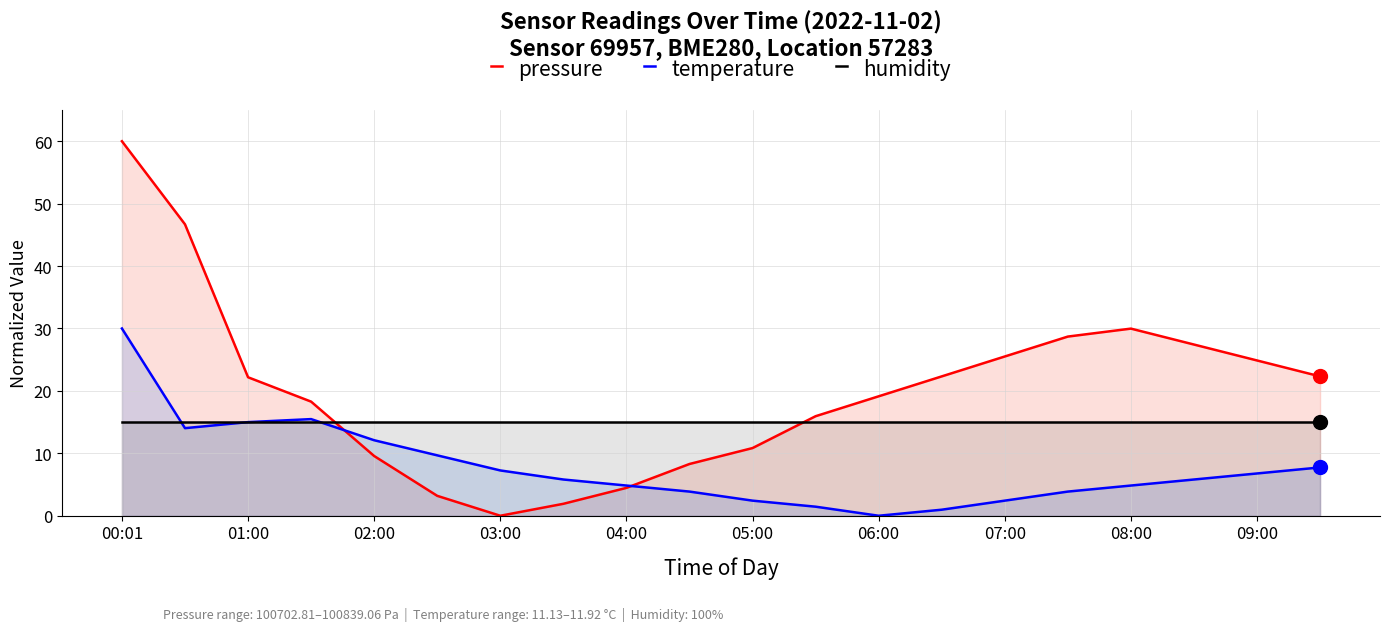

True or false: humidity and pressure cross at least once.

True